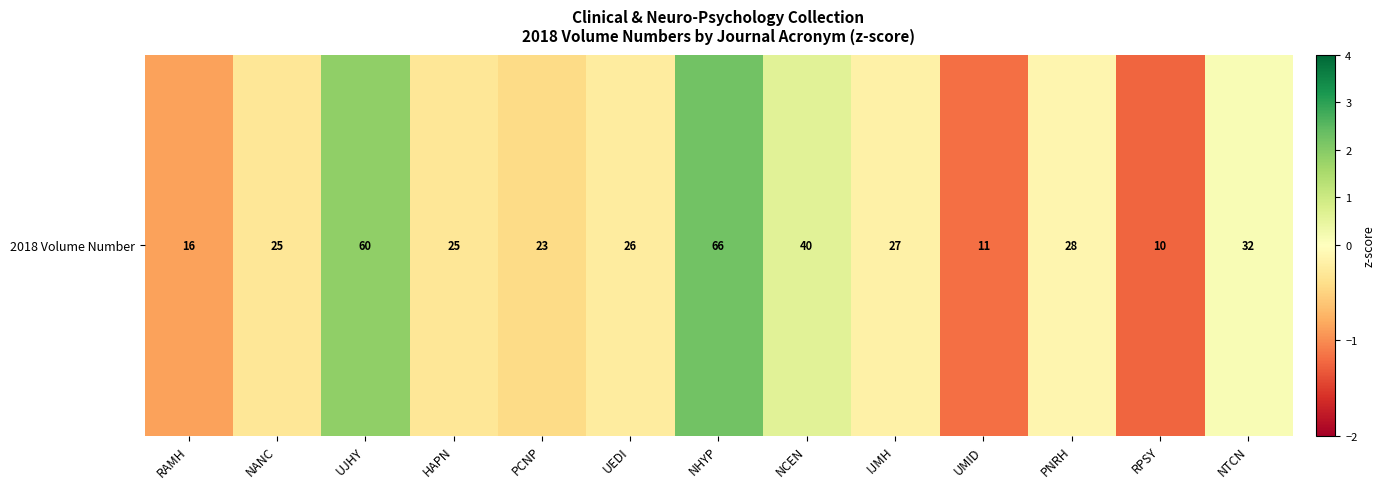

What is the difference between the maximum and minimum values?

3.5